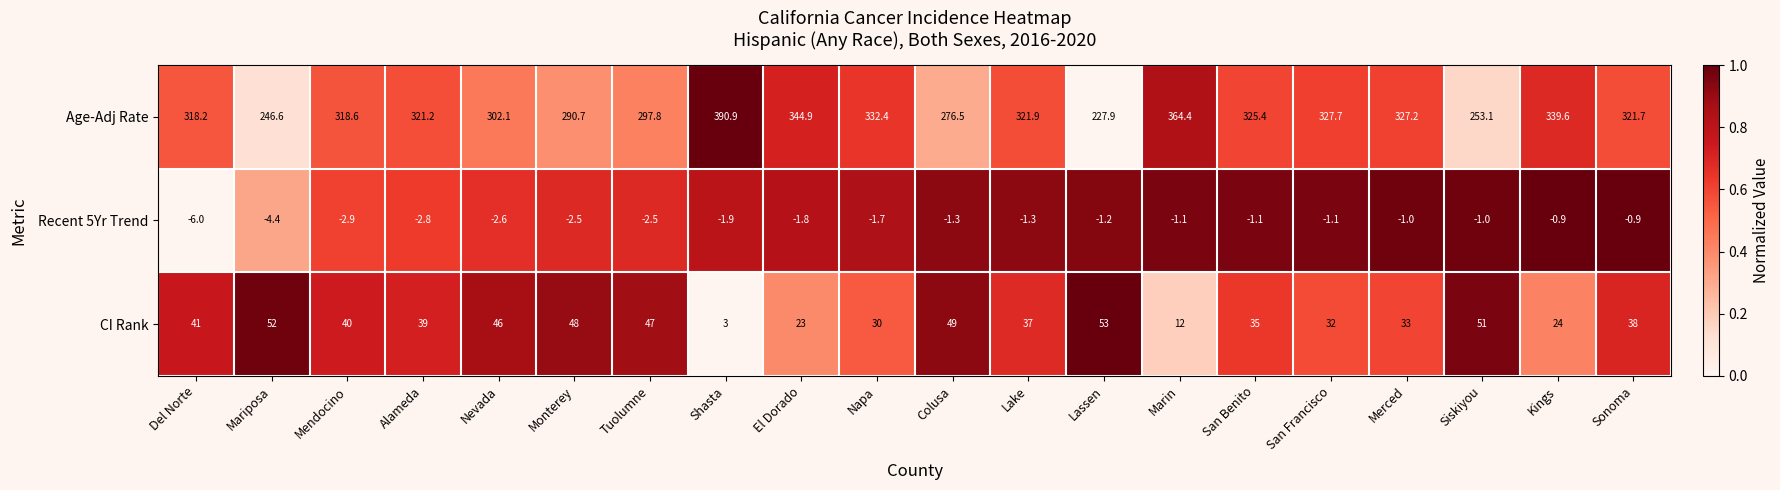

Which series has the largest total across all categories?

Age-Adj Rate